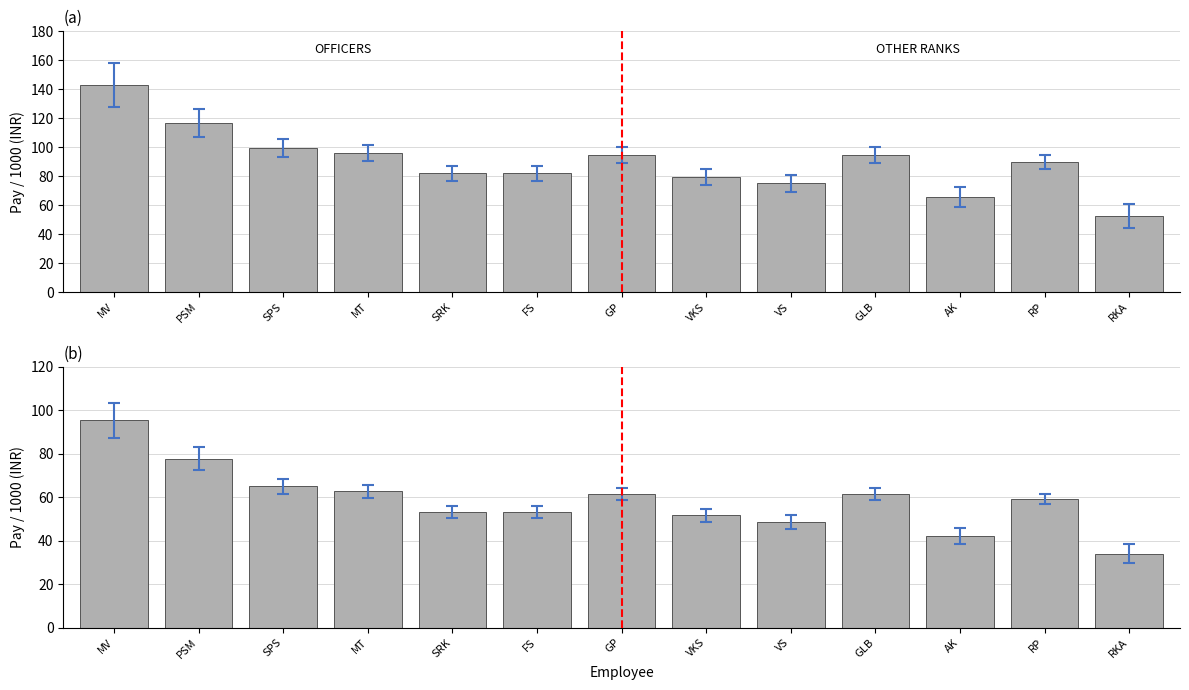

Rank the series at GP from lowest to highest value.

BASIC, TOTAL